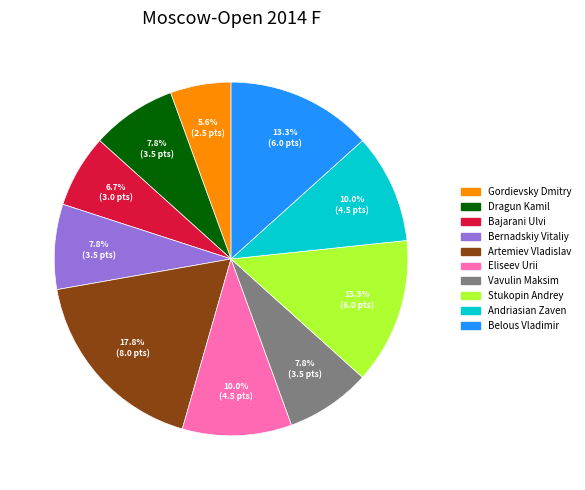

Does any single category account for the majority?

No